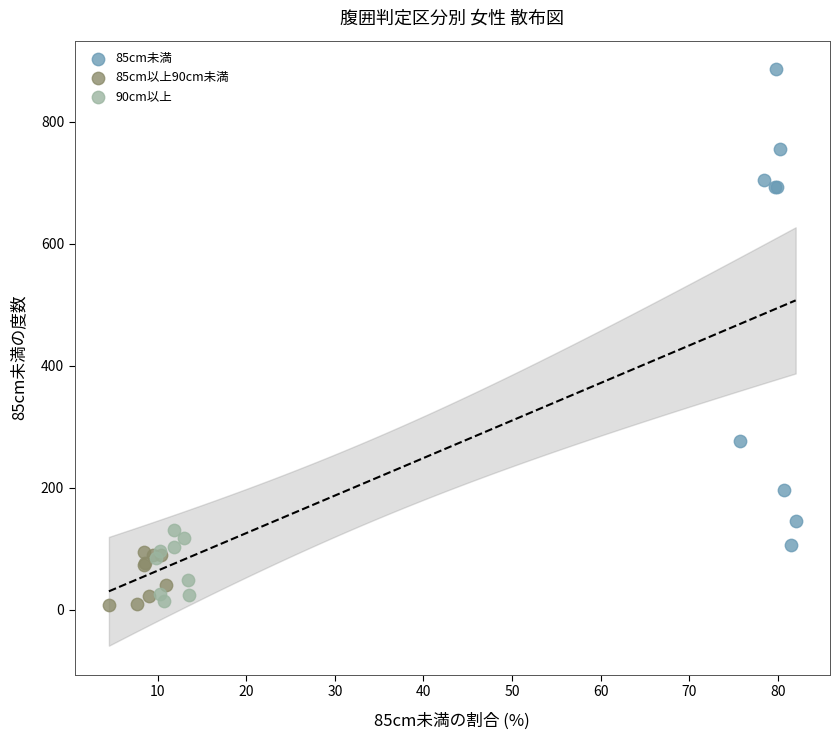

Which series reaches the maximum Y coordinate?

85cm未満